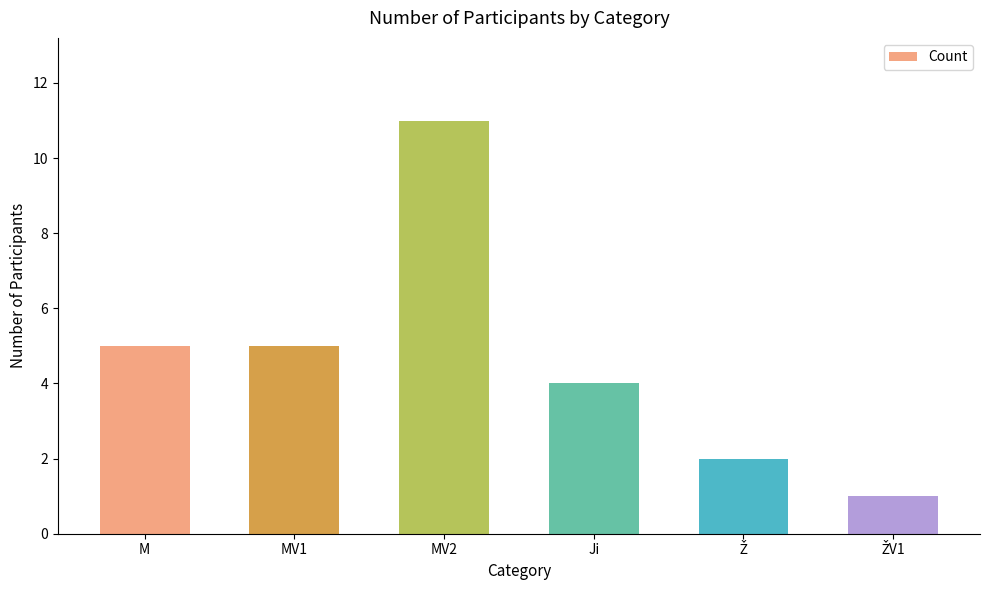

Reading right to left, list all the values displayed in this chart.

1	2	4	11	5	5